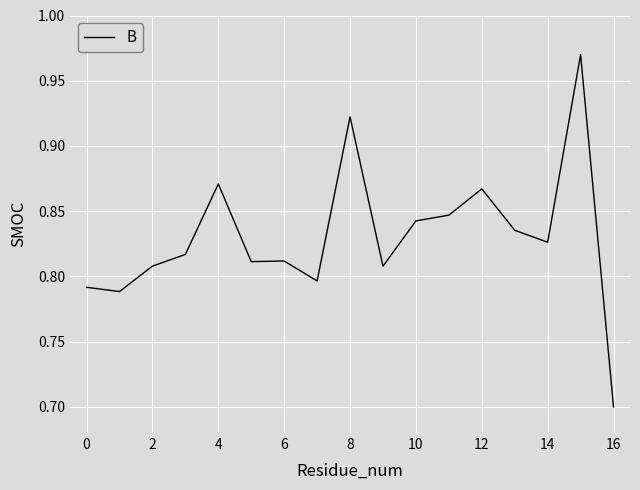

Count the number of data series in this chart.

1